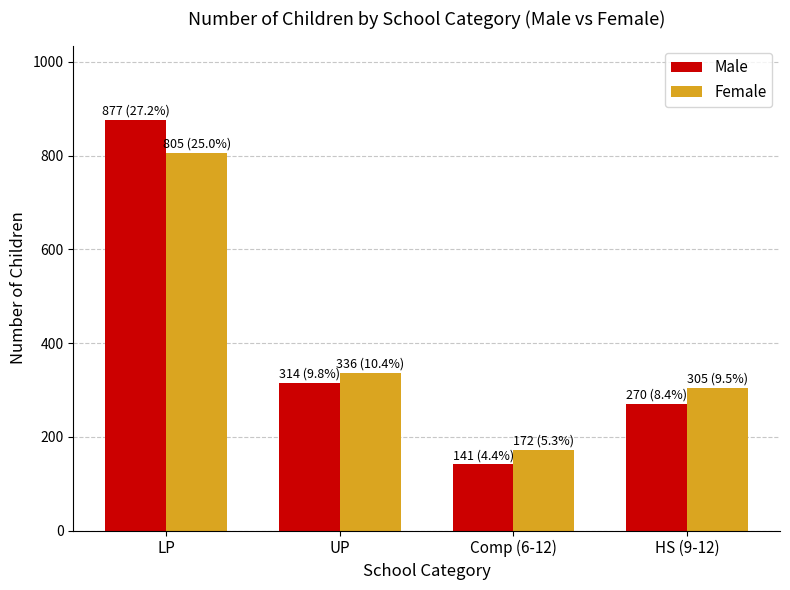

At which category is the sum across all series the highest?

LP